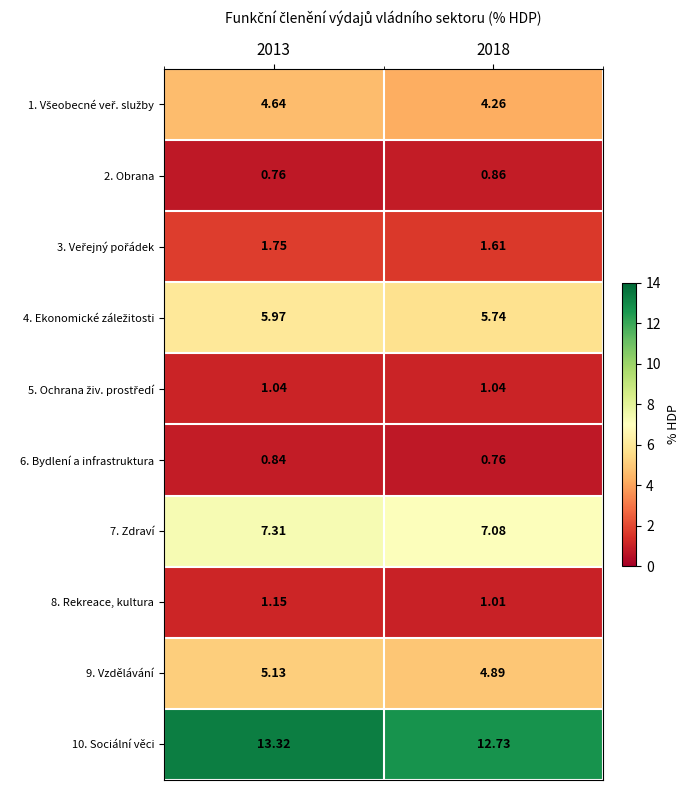

Is the value of 2. Obrana at 2013 greater than the value of 9. Vzdělávání at 2013?

No